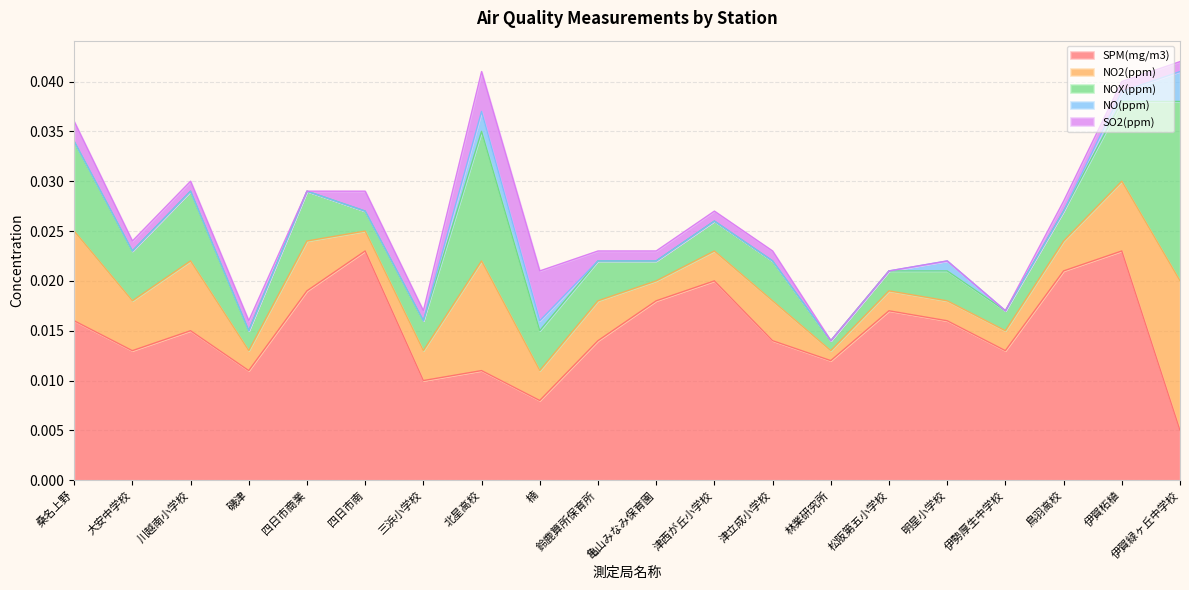

At which label is SPM(mg/m3) closest to 0?

伊賀緑ヶ丘中学校